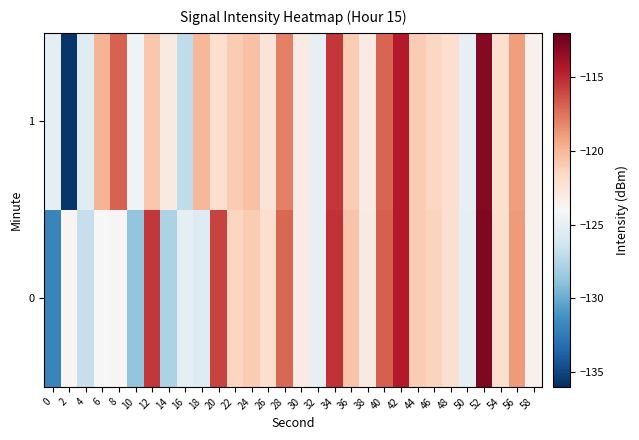

At how many categories does at least one series exceed -116?

5